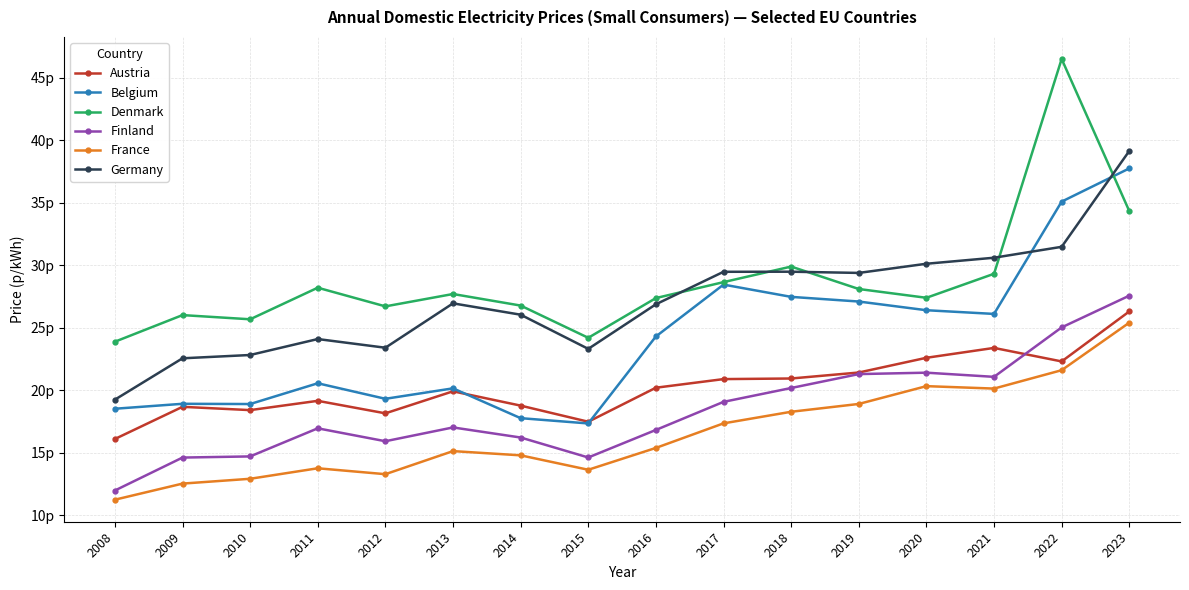

Is it true that Denmark equals 8.5 at 2011?

False